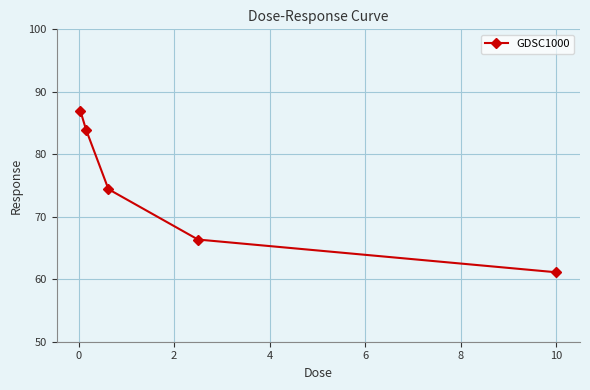

What is the minimum value shown in the chart?

61.1